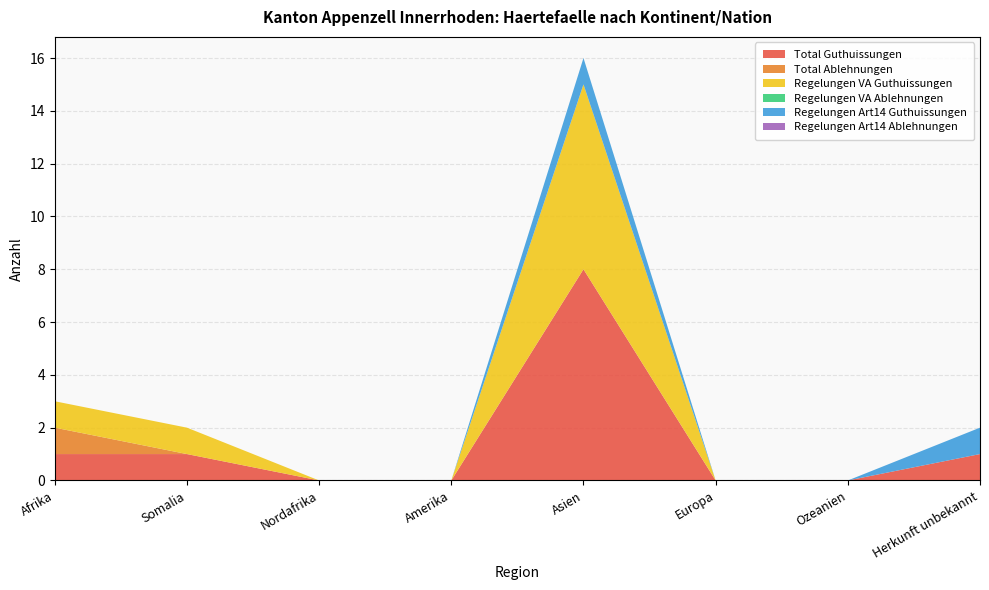

Reading left to right, list all the values displayed in this chart.

Total Guthuissungen: Afrika=1	Somalia=1	Nordafrika=0	Amerika=0	Asien=8	Europa=0	Ozeanien=0	Herkunft unbekannt=1
Total Ablehnungen: Afrika=1	Somalia=0	Nordafrika=0	Amerika=0	Asien=0	Europa=0	Ozeanien=0	Herkunft unbekannt=0
Regelungen VA Guthuissungen: Afrika=1	Somalia=1	Nordafrika=0	Amerika=0	Asien=7	Europa=0	Ozeanien=0	Herkunft unbekannt=0
Regelungen VA Ablehnungen: Afrika=0	Somalia=0	Nordafrika=0	Amerika=0	Asien=0	Europa=0	Ozeanien=0	Herkunft unbekannt=0
Regelungen Art14 Guthuissungen: Afrika=0	Somalia=0	Nordafrika=0	Amerika=0	Asien=1	Europa=0	Ozeanien=0	Herkunft unbekannt=1
Regelungen Art14 Ablehnungen: Afrika=0	Somalia=0	Nordafrika=0	Amerika=0	Asien=0	Europa=0	Ozeanien=0	Herkunft unbekannt=0